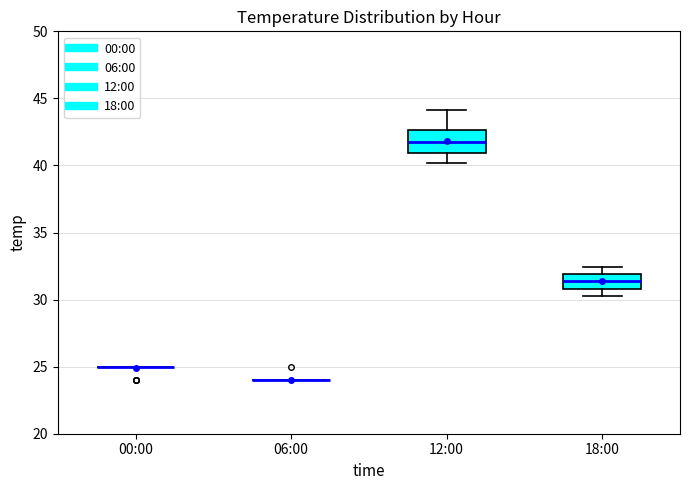

Reading left to right, transcribe this box plot: for each box, give where its median line is, the range the box spans, and where its two whiskers end, as read against the y-axis. The values are not printed on the chart, so give them approximately, as read against the axis.

00:00: box collapsed to a line at 25.0, whiskers 25.0 to 25.0
06:00: box collapsed to a line at 24.0, whiskers 24.0 to 24.0
12:00: median 42.0, box 41.0 to 42.5, whiskers 40.0 to 44.0
18:00: median 31.5, box 31.0 to 32.0, whiskers 30.5 to 32.5